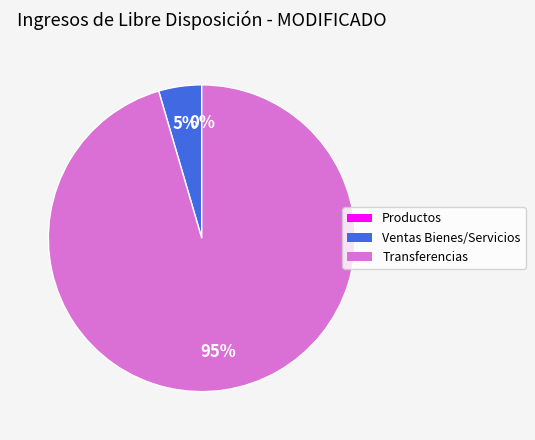

Which slice is the largest?

Transferencias